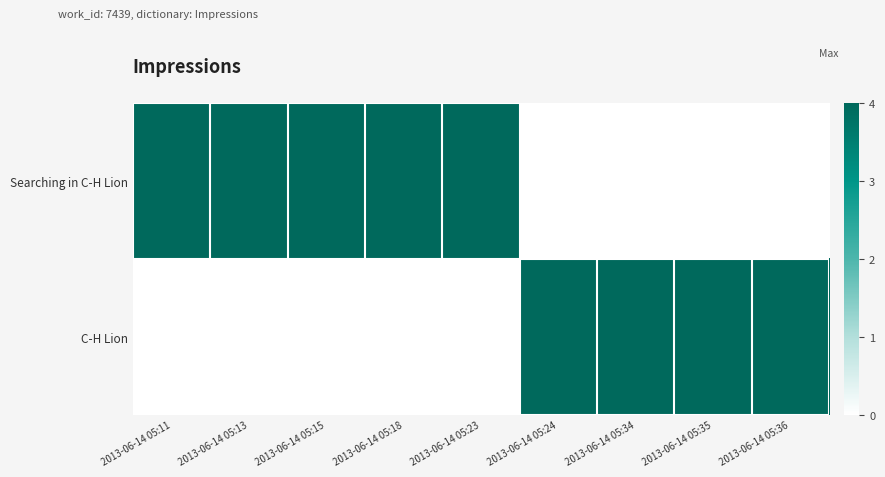

Which series has the largest total across all categories?

Searching in C-H Lion